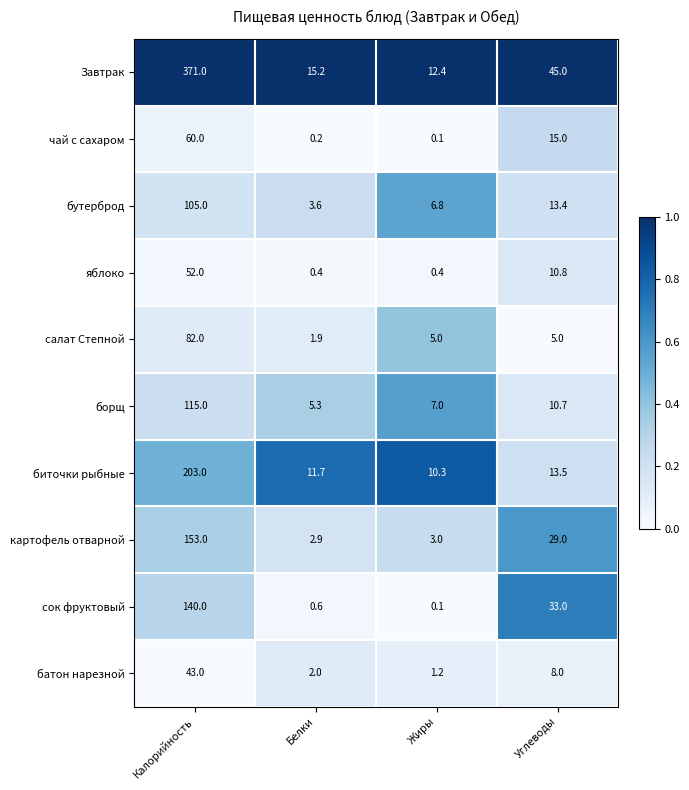

How many data points in салат Степной are less than 5?

1